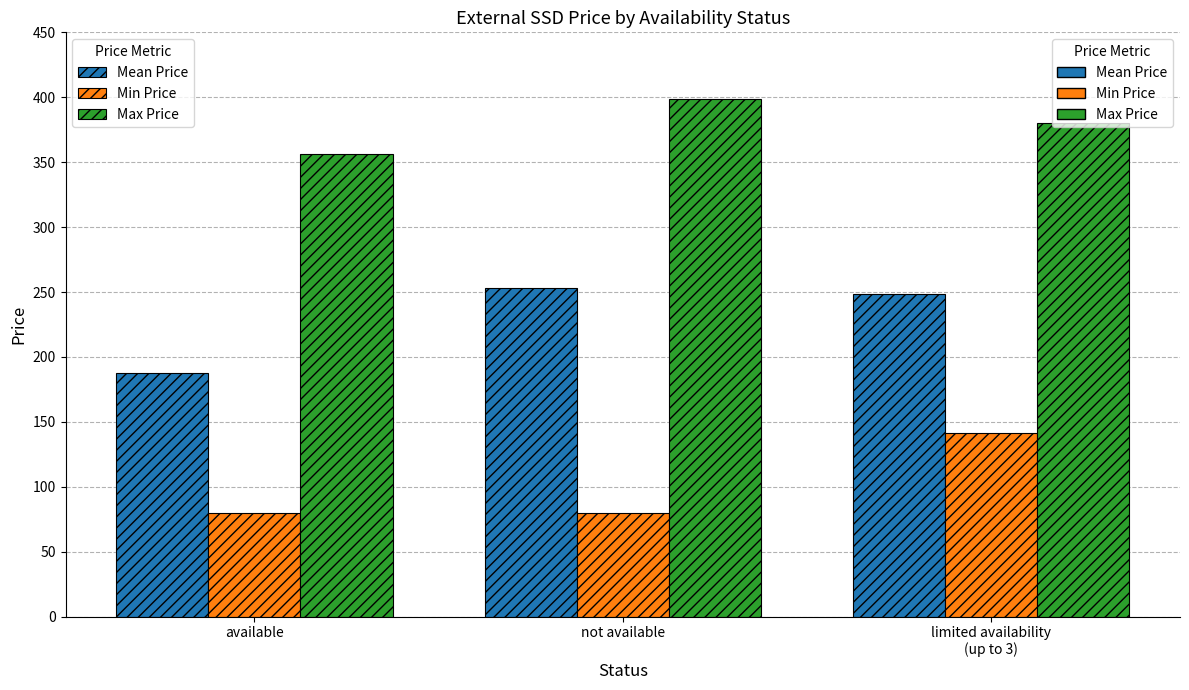

At which category is the sum across all series the highest?

limited availability
(up to 3)